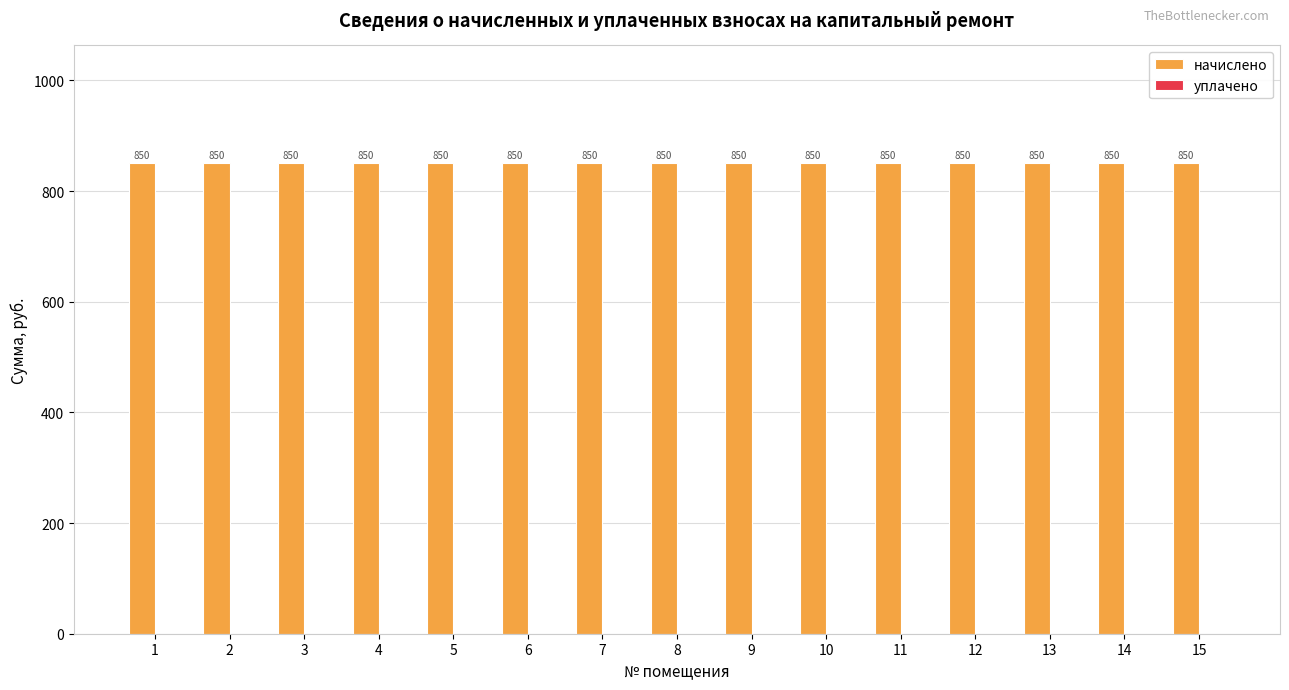

At which category is the sum across all series the highest?

1